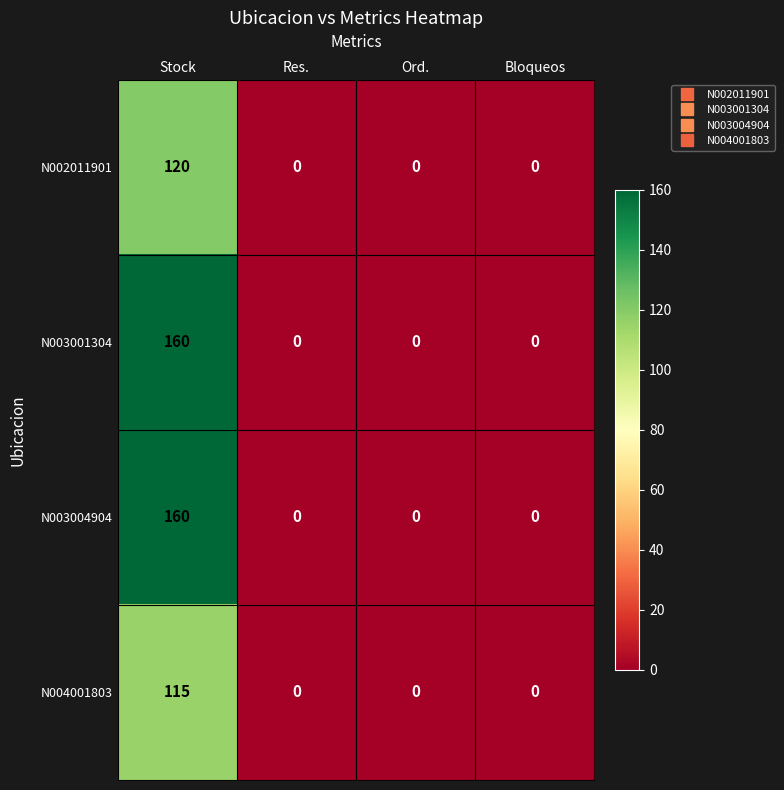

How many N003004904 values are between 0 and 160?

4